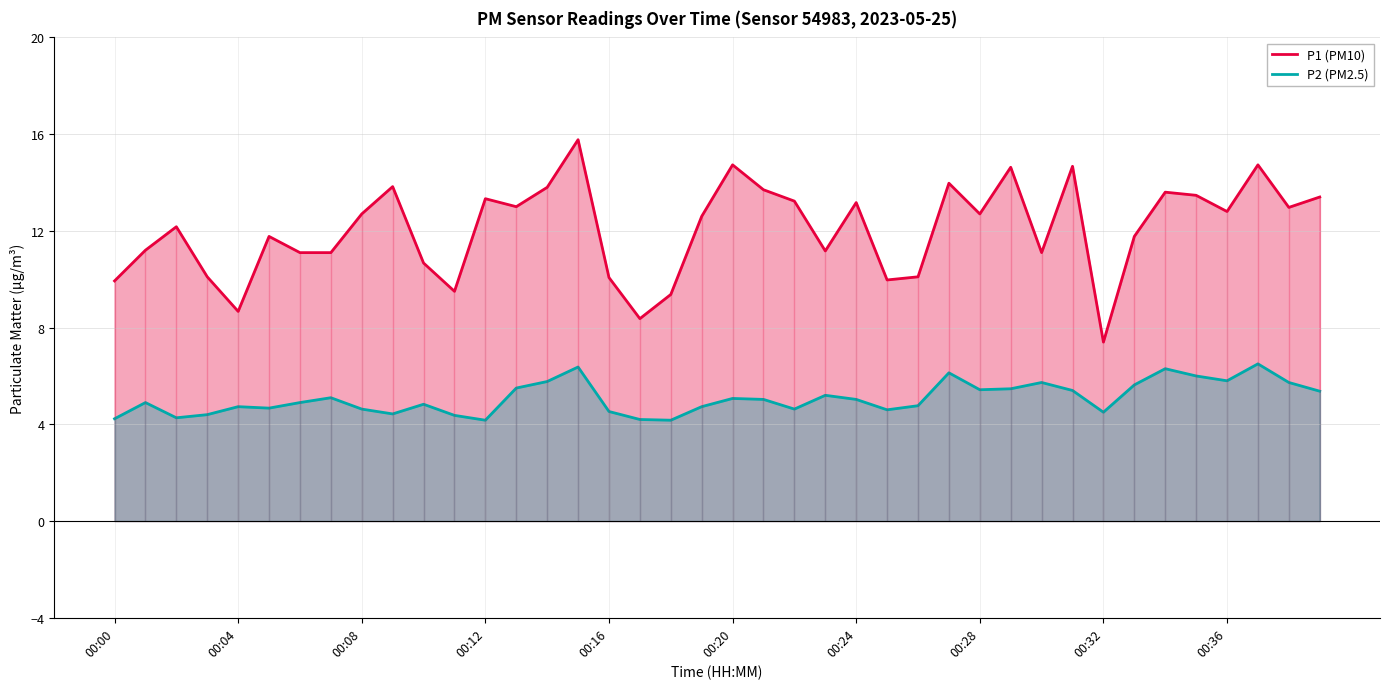

Count the number of categories in the chart.

40